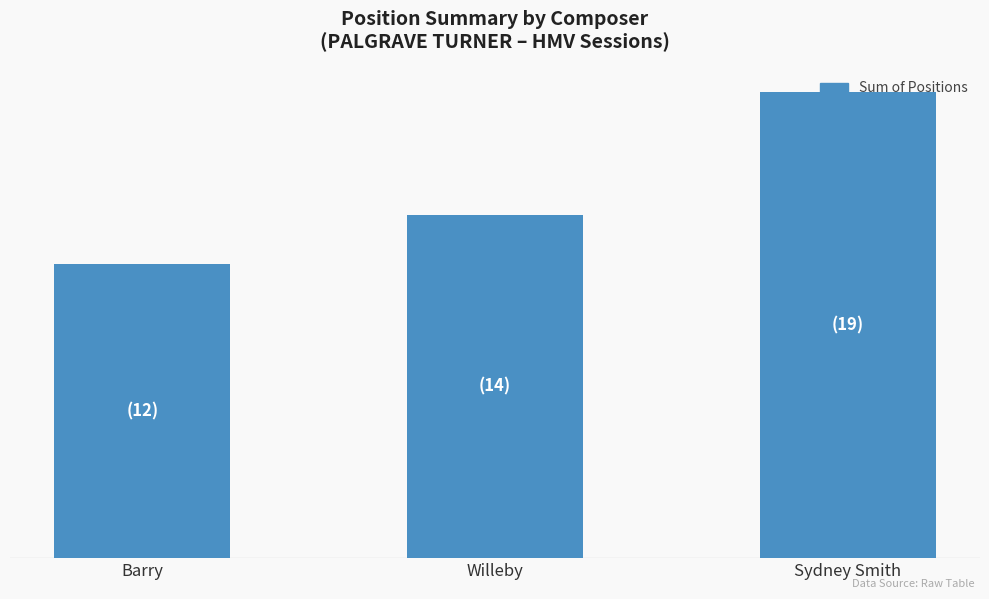

Does the chart contain any negative values?

No